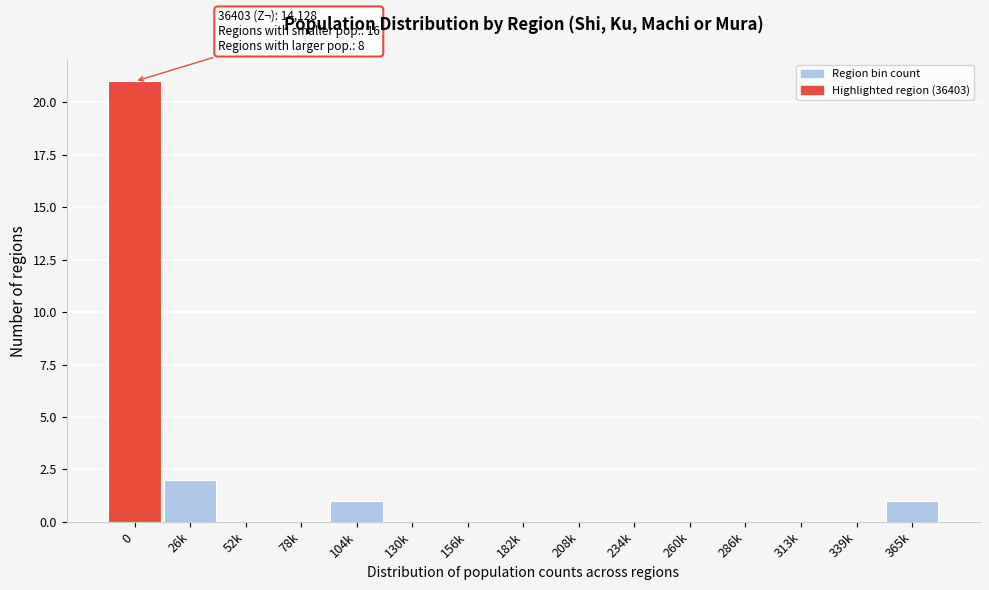

Reading right to left, list all the values displayed in this chart.

365k=1	339k=0	313k=0	286k=0	260k=0	234k=0	208k=0	182k=0	156k=0	130k=0	104k=1	78k=0	52k=0	26k=2	0=21